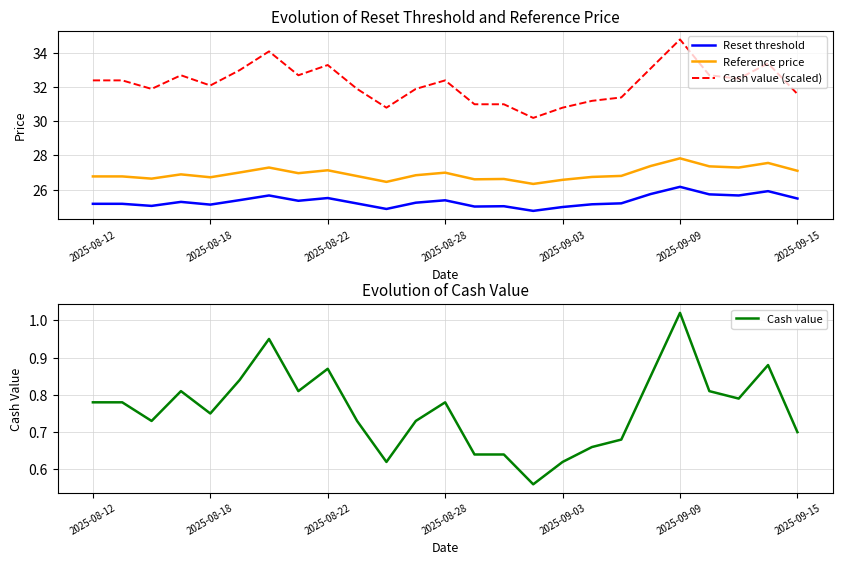

How many interior local valleys does the Reset threshold series have?

7